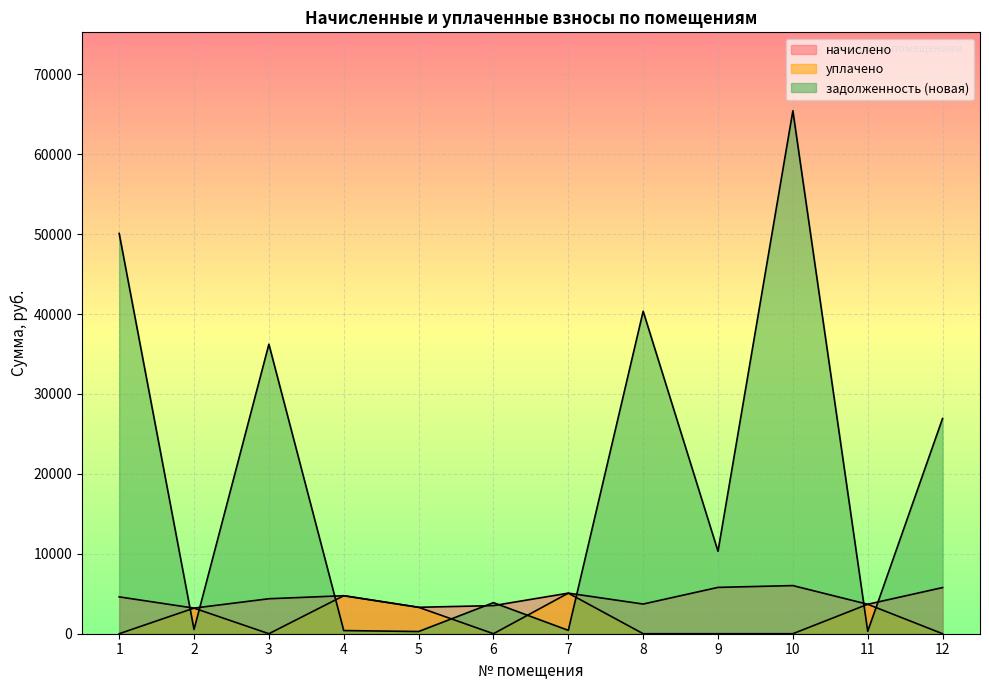

In начислено, how many points are lower than both neighbors (excluding endpoints)?

4